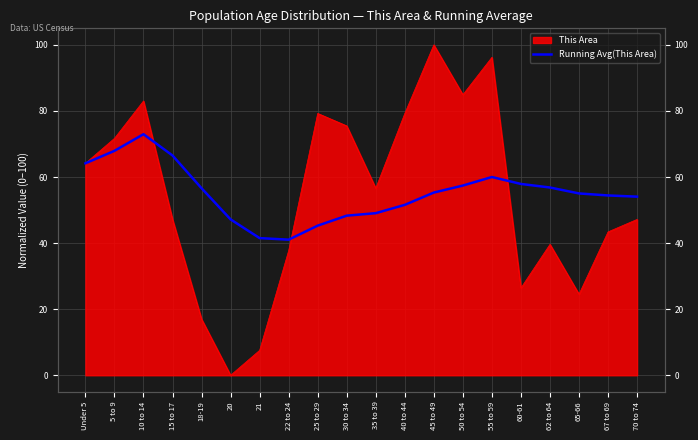

Between 5 to 9 and 60-61, which is larger?

5 to 9